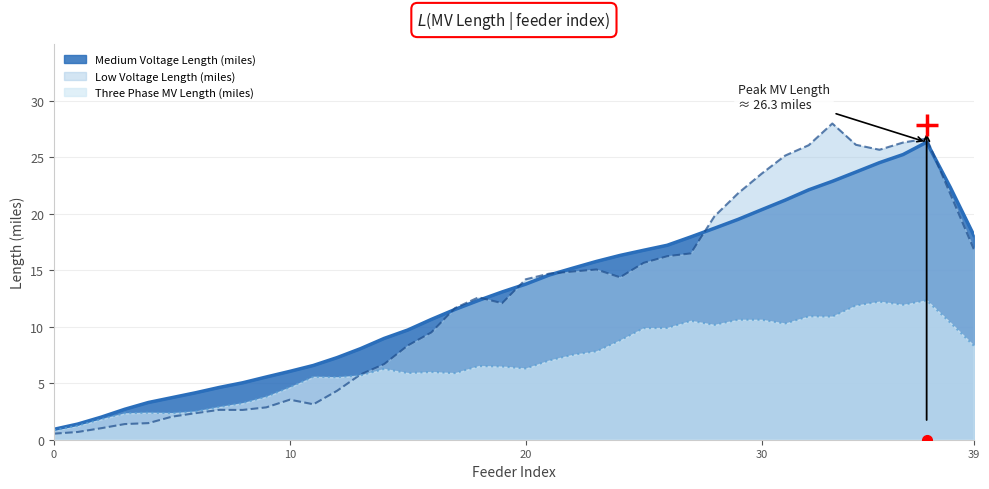

True or false: Three Phase MV Length (miles) has a value of 8.3 at 39.

True